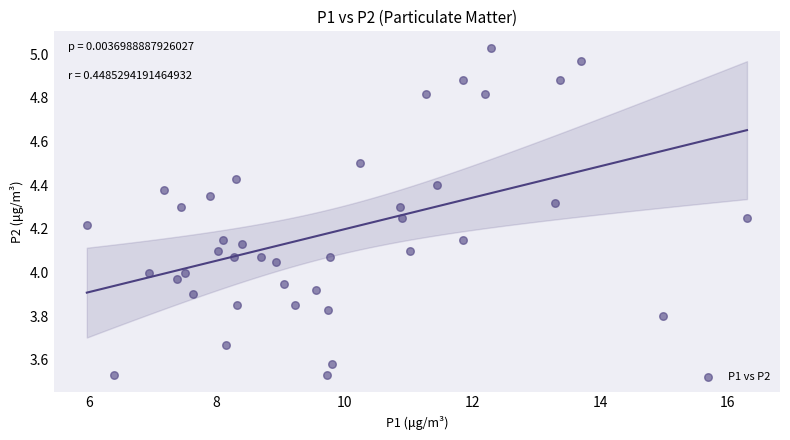

What is the range of Y values (max minus min)?

1.5